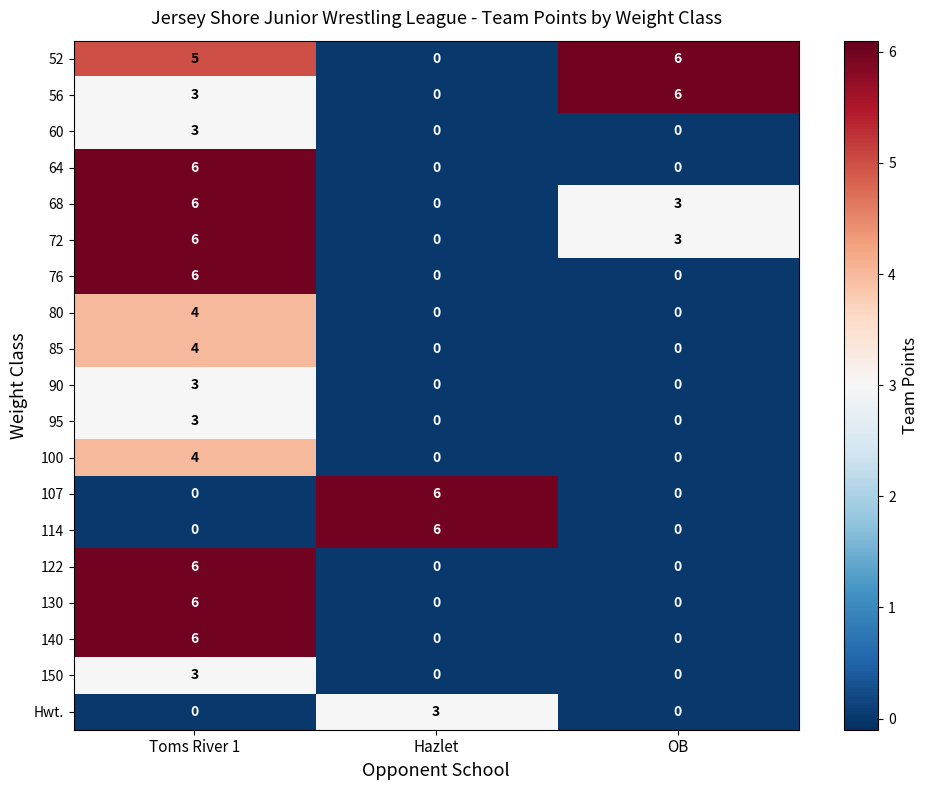

How many 52 values are between 0 and 6?

3